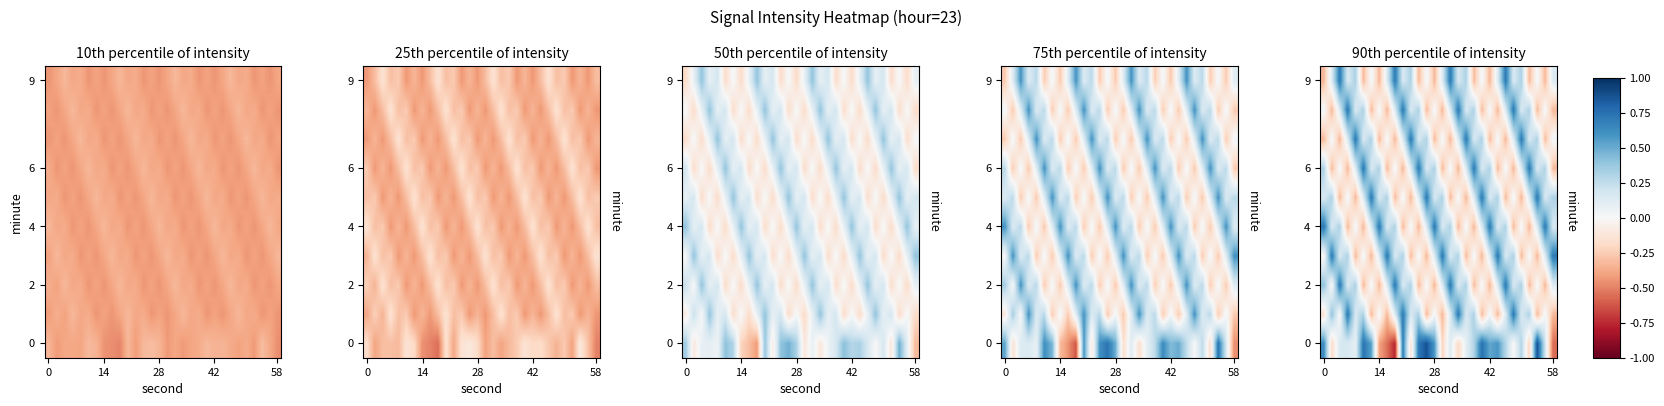

How many data points in 2 are less than 0?

9